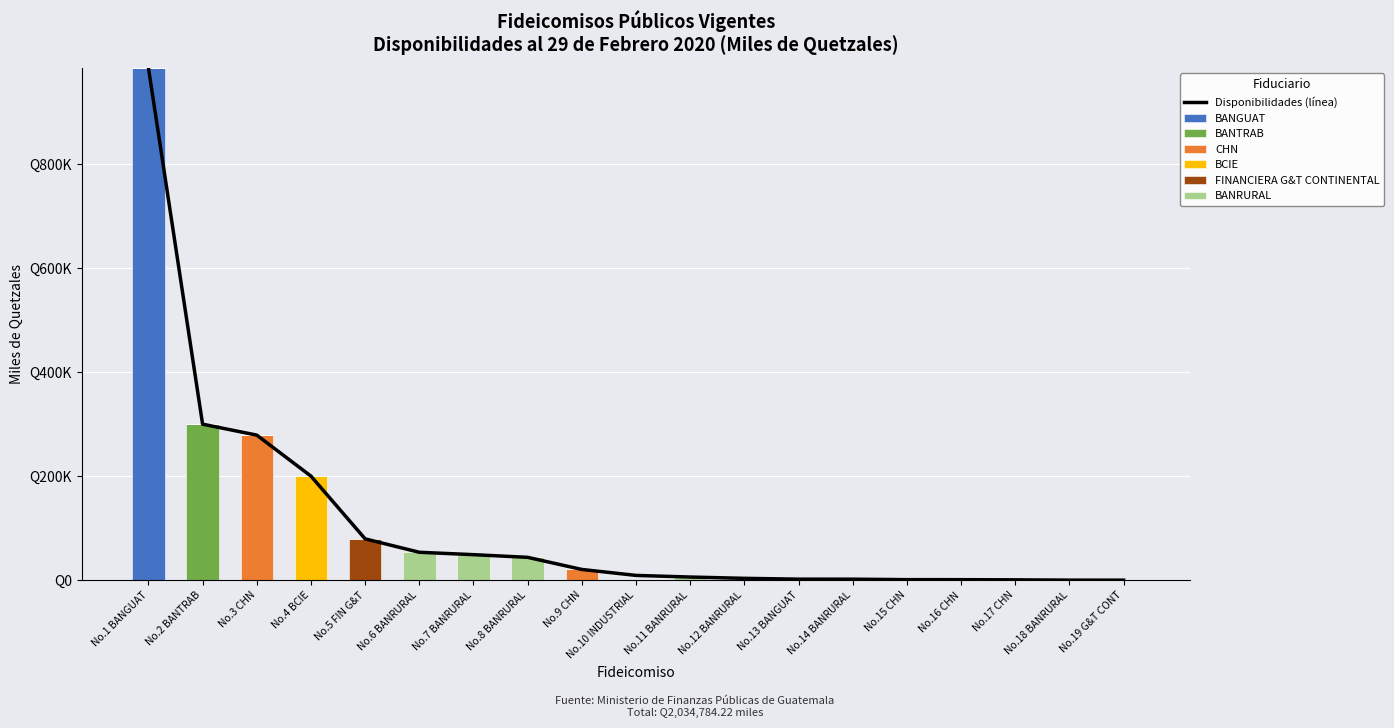

What is the spread (max minus min) of values at No.18 BANRURAL?

35.4